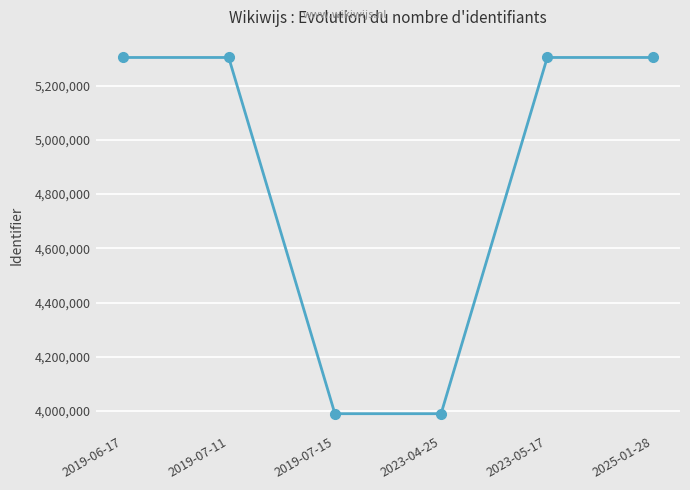

What is the difference between the maximum and minimum values?

1314398